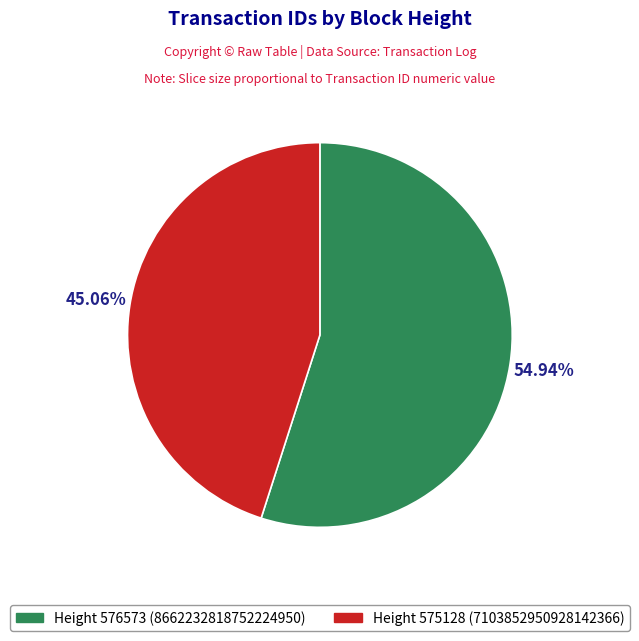

Which has a higher value, Height 575128 (7103852950928142366) or Height 576573 (8662232818752224950)?

Height 576573 (8662232818752224950)